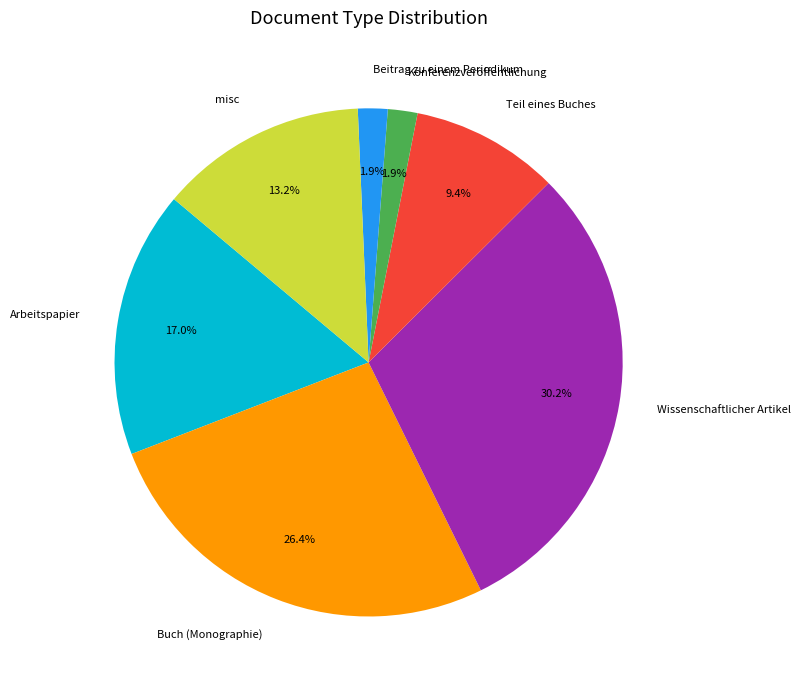

Combined, do Buch (Monographie) and misc account for over 50%?

No